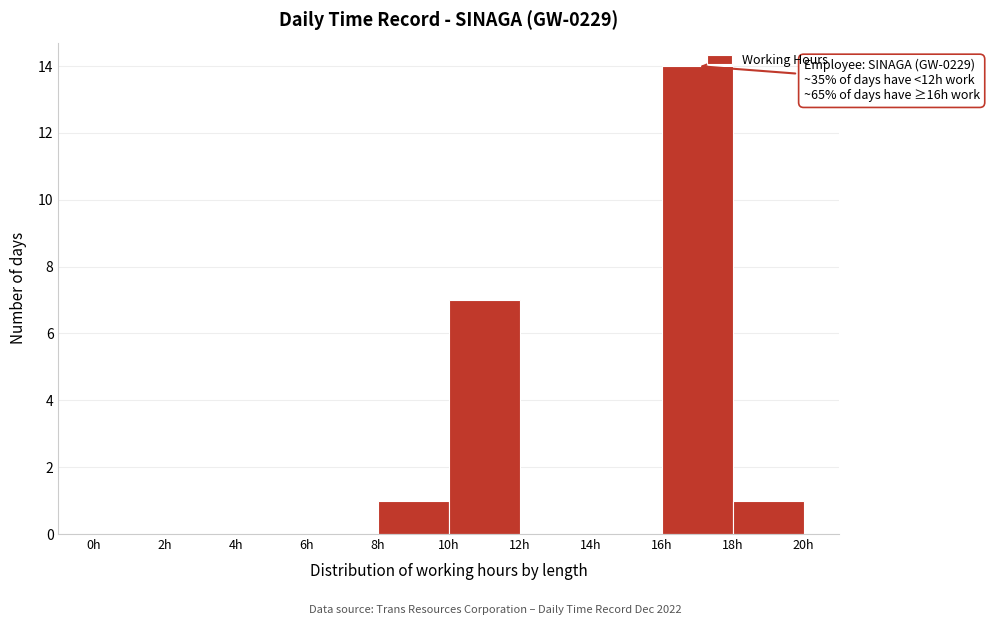

Which range on the x-axis has the tallest bar?

16 to 18